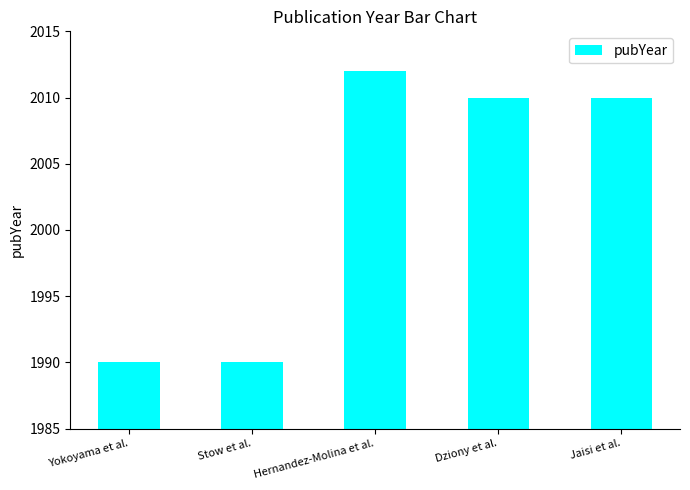

At which label does the data first exceed 2010?

Hernandez-Molina et al.